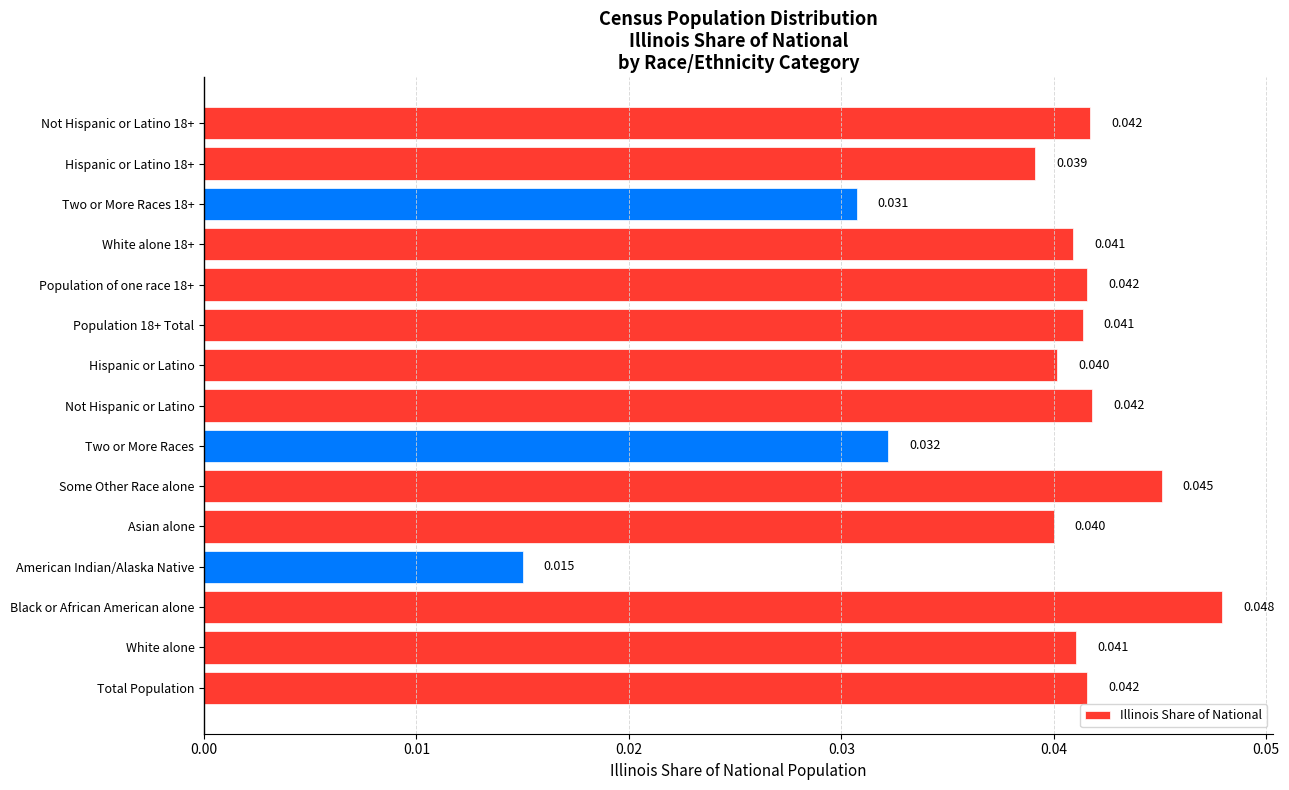

At which category does the chart reach its minimum across all series?

American Indian/Alaska Native